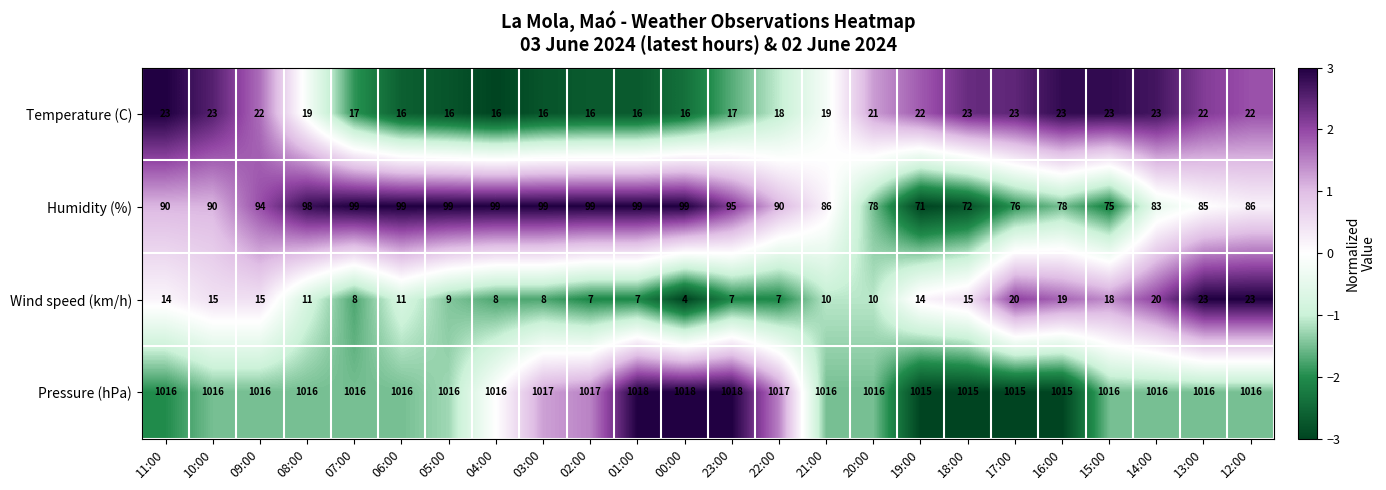

The Temperature (C) series shows 23 at 03:00. True or false?

False